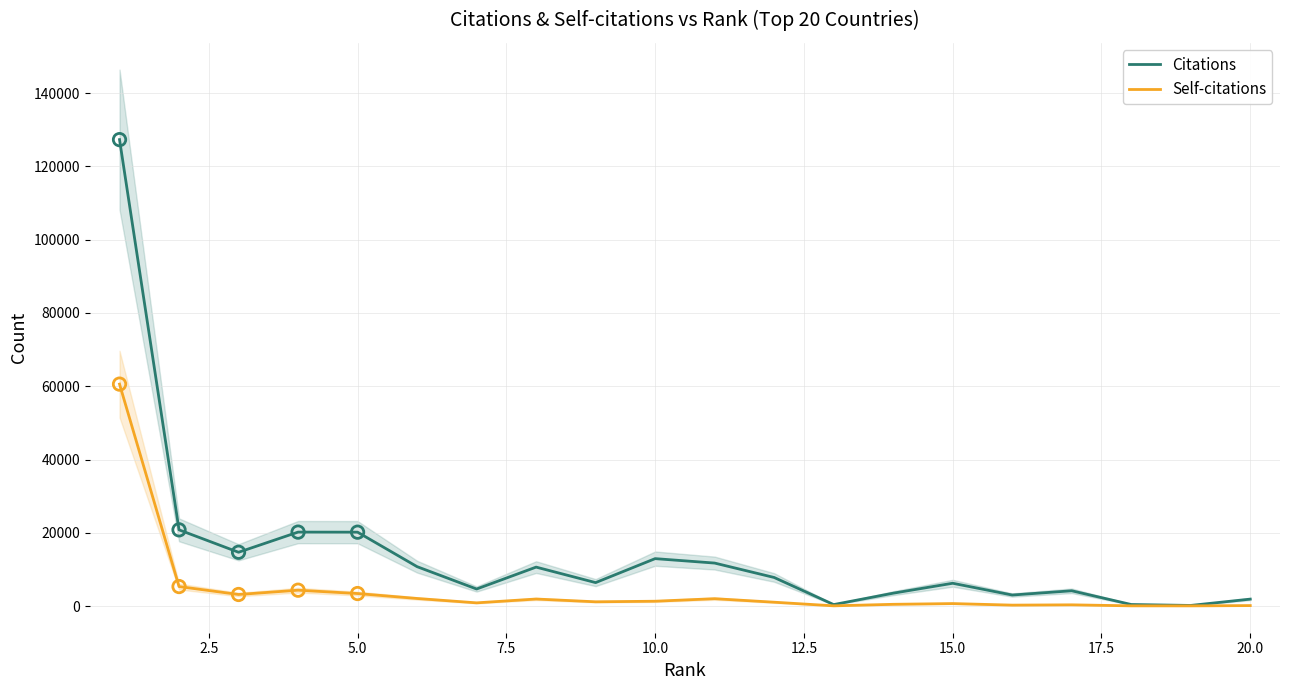

Which series reaches the minimum Y coordinate?

Self-citations